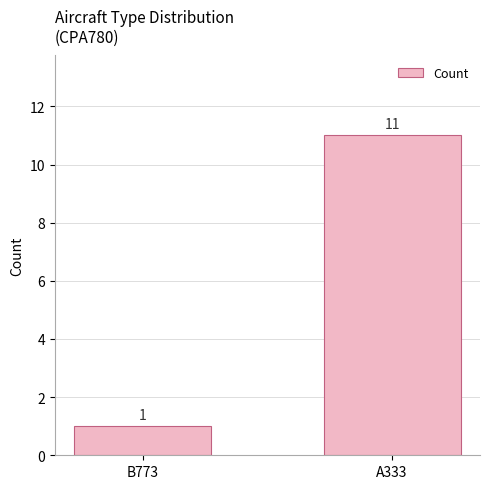

Read the value at A333, to the nearest 5.

10